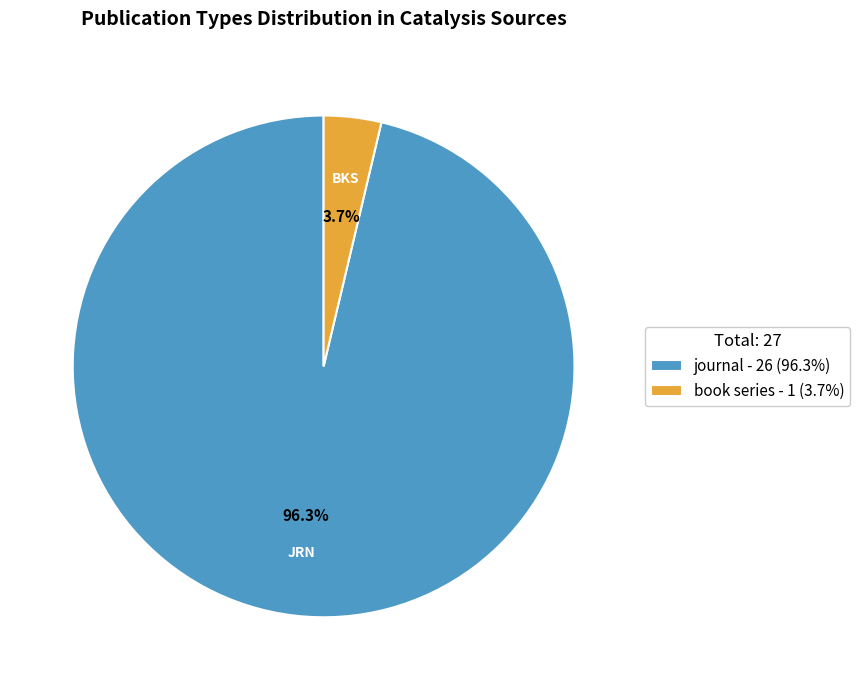

Does any single category account for the majority?

Yes